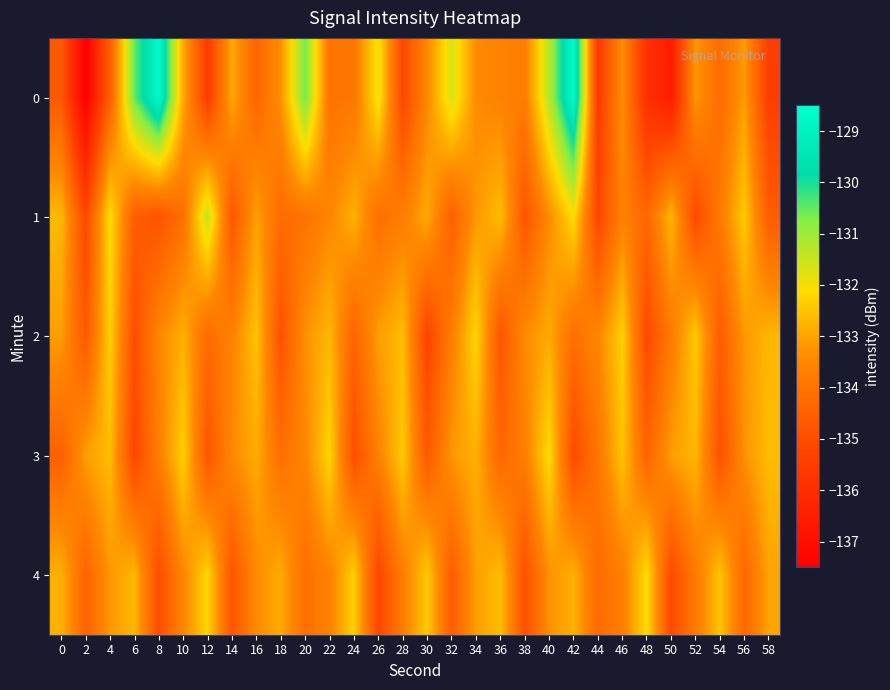

Reading right to left, list all the values displayed in this chart.

0: 58=-135.4	56=-133.1	54=-134.2	52=-133.2	50=-136.6	48=-135.9	46=-133.4	44=-135.6	42=-128.7	40=-131.3	38=-133.7	36=-133.6	34=-133.4	32=-131.7	30=-133.5	28=-135.2	26=-131.9	24=-133.9	22=-134.0	20=-130.6	18=-133.3	16=-134.4	14=-132.9	12=-135.5	10=-132.9	8=-128.7	6=-130.5	4=-134.5	2=-137.5	0=-134.7
1: 58=-134.6	56=-132.4	54=-133.8	52=-135.1	50=-132.7	48=-134.3	46=-133.6	44=-135.2	42=-132.1	40=-133.4	38=-134.8	36=-132.6	34=-133.2	32=-134.5	30=-132.9	28=-133.7	26=-134.1	24=-132.8	22=-133.5	20=-134.0	18=-134.2	16=-133.0	14=-134.8	12=-131.4	10=-134.1	8=-134.9	6=-134.5	4=-132.1	2=-135.2	0=-132.7
2: 58=-132.7	56=-133.2	54=-134.6	52=-132.4	50=-133.8	48=-135.1	46=-132.3	44=-133.5	42=-134.1	40=-132.9	38=-133.4	36=-134.8	34=-132.2	32=-133.7	30=-135.3	28=-132.6	26=-133.1	24=-134.4	22=-132.7	20=-133.3	18=-134.9	16=-132.5	14=-133.6	12=-134.2	10=-132.8	8=-133.5	6=-135.0	4=-132.3	2=-134.7	0=-133.1
3: 58=-132.6	56=-133.3	54=-134.9	52=-132.7	50=-133.1	48=-134.4	46=-132.5	44=-133.9	42=-135.1	40=-132.1	38=-133.7	36=-134.3	34=-132.8	32=-133.2	30=-134.7	28=-132.4	26=-133.6	24=-135.0	22=-132.2	20=-133.5	18=-134.1	16=-132.9	14=-133.4	12=-134.8	10=-132.3	8=-133.7	6=-135.2	4=-132.6	2=-133.1	0=-134.5
4: 58=-133.0	56=-134.3	54=-132.5	52=-133.8	50=-135.1	48=-132.1	46=-133.7	44=-134.2	42=-132.8	40=-133.3	38=-134.9	36=-132.6	34=-133.1	32=-134.6	30=-132.4	28=-133.7	26=-135.2	24=-132.3	22=-133.6	20=-134.1	18=-132.9	16=-133.4	14=-134.8	12=-132.2	10=-133.5	8=-135.0	6=-132.7	4=-133.2	2=-134.4	0=-132.8